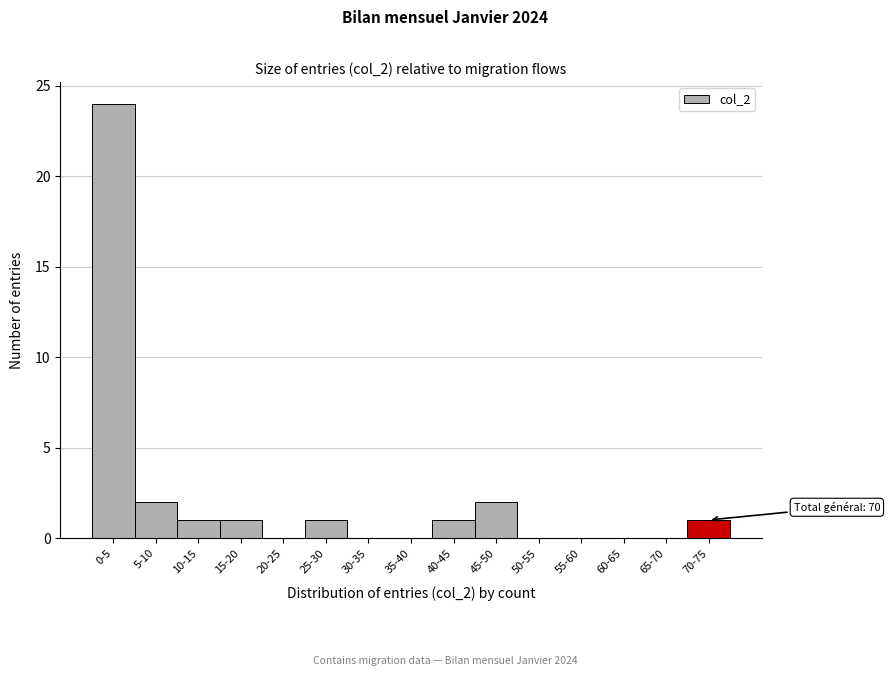

Reading left to right, extract all data points from this chart.

0-5=24	5-10=2	10-15=1	15-20=1	20-25=0	25-30=1	30-35=0	35-40=0	40-45=1	45-50=2	50-55=0	55-60=0	60-65=0	65-70=0	70-75=1